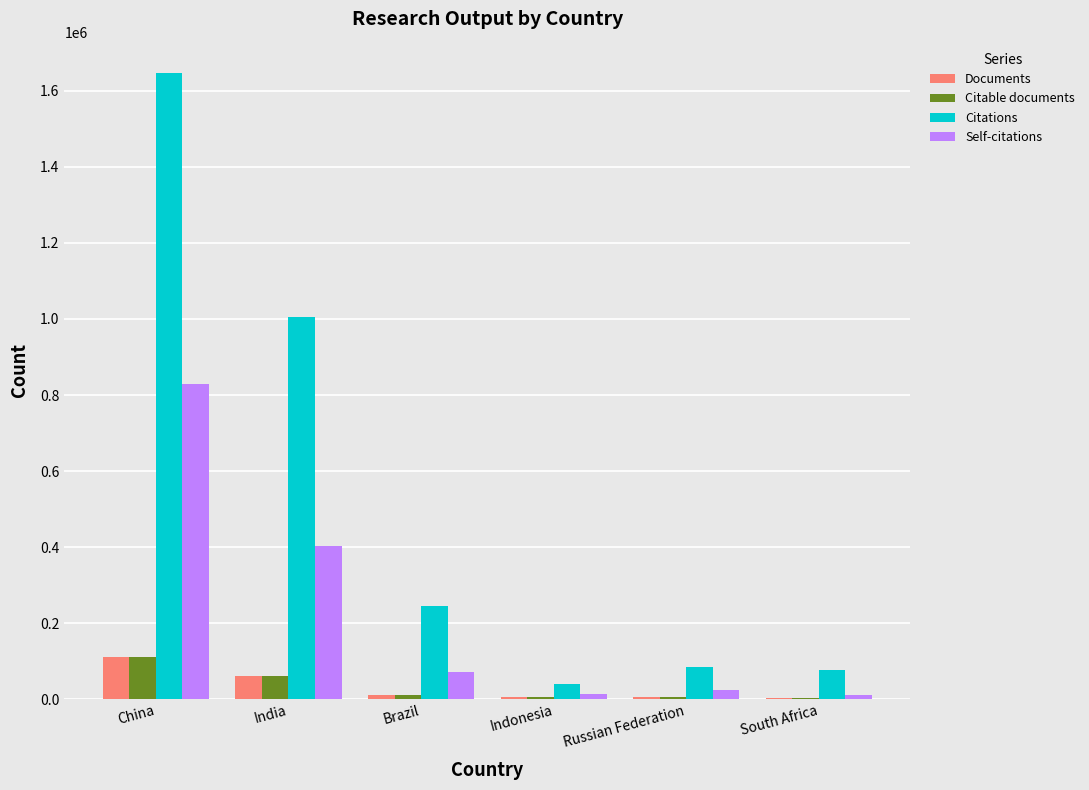

How many data points does each series have?

6